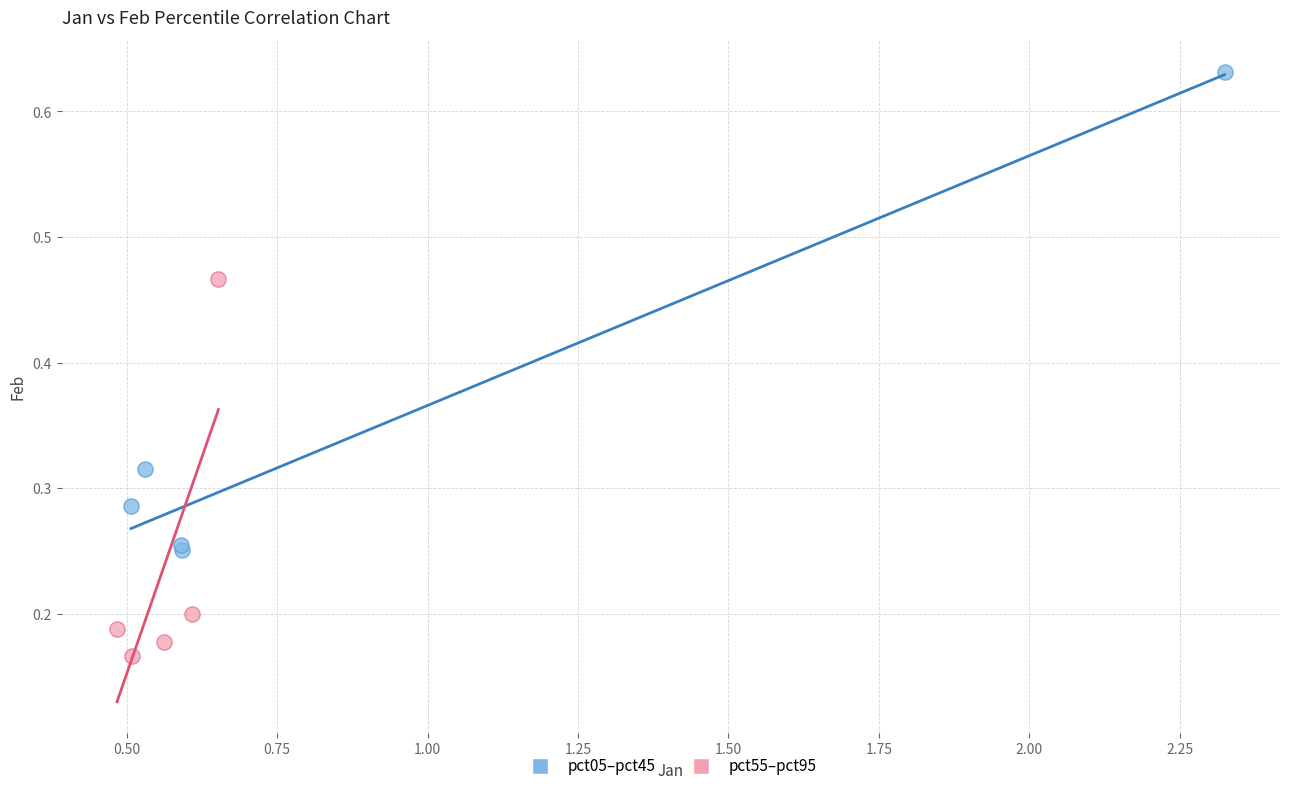

What are all the series names shown in the legend?

pct05–pct45, pct55–pct95